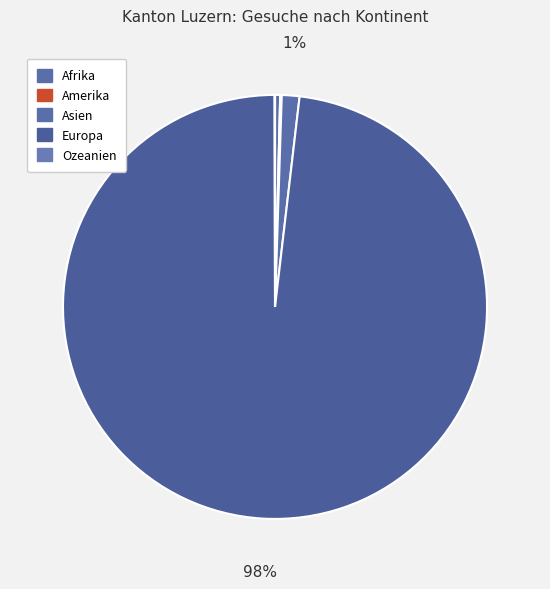

True or false: Ozeanien accounts for 1% of the total.

False